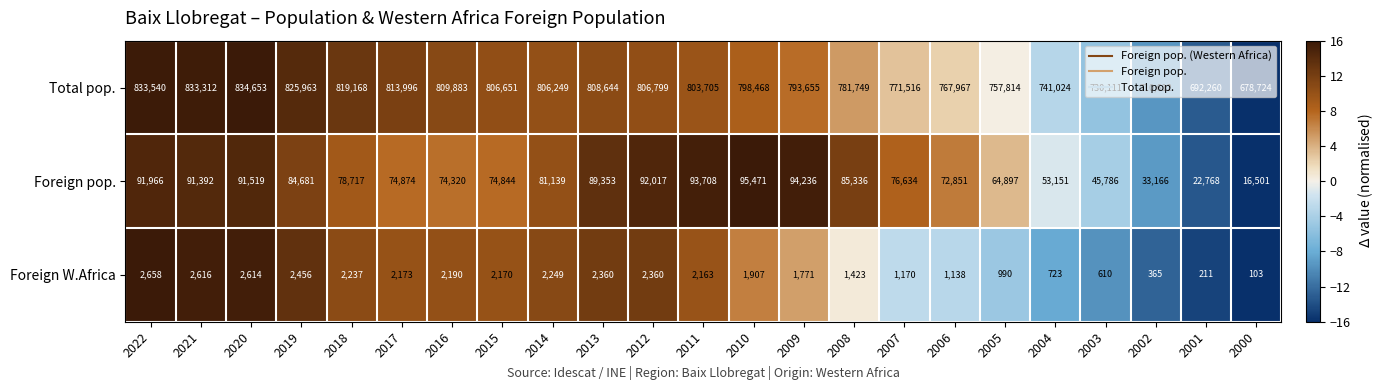

What is the sum of the Foreign W.Africa values at 2016 and 2020?

4804